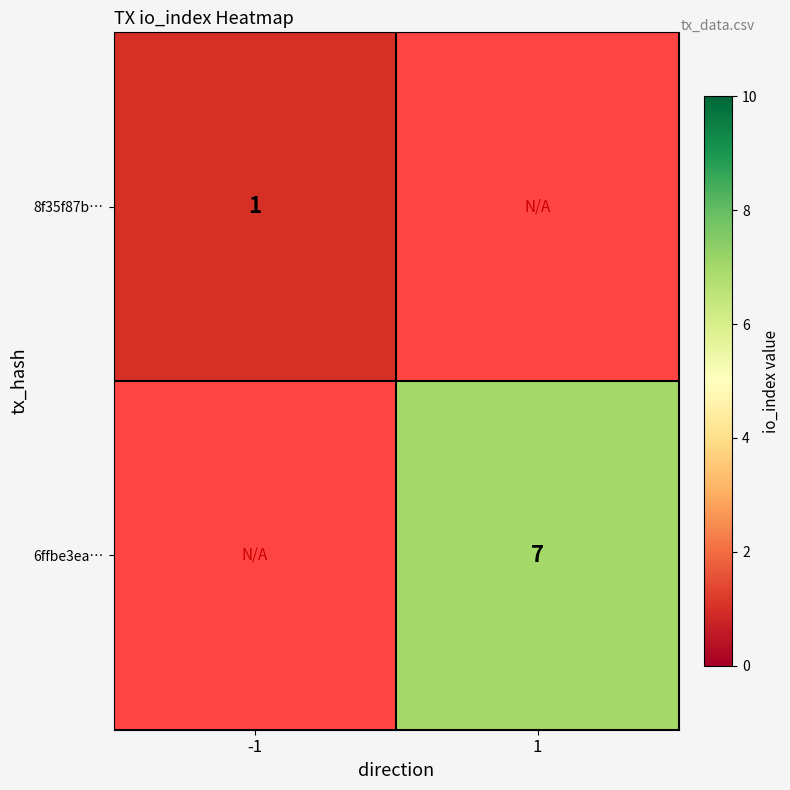

True or false: 6ffbe3ea… has a value of 2 at 1.

False